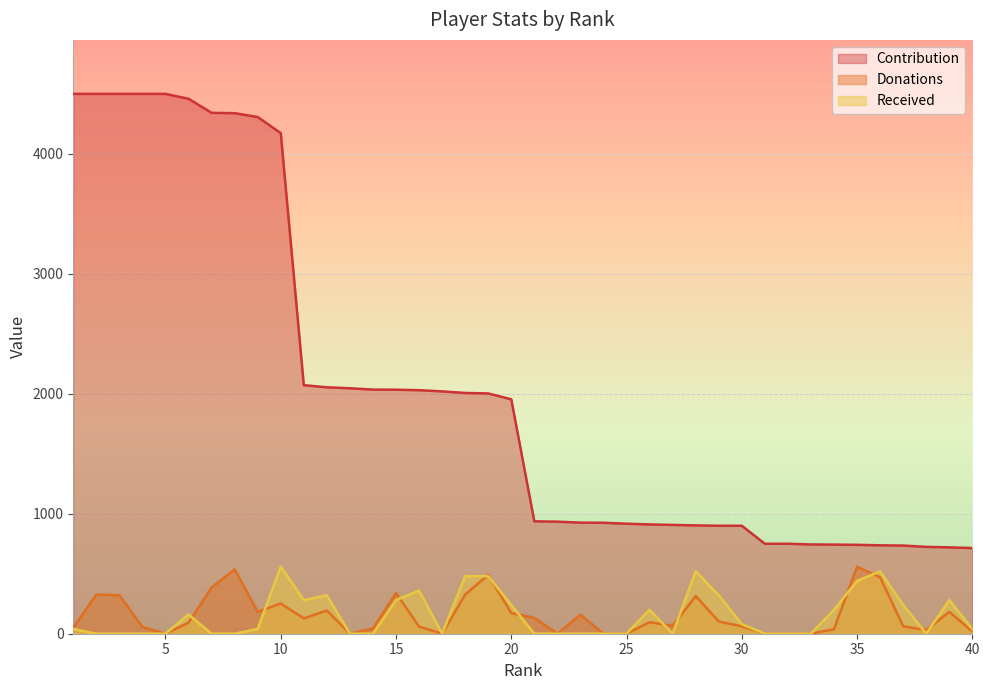

What is the total value across all series at 15?

2653